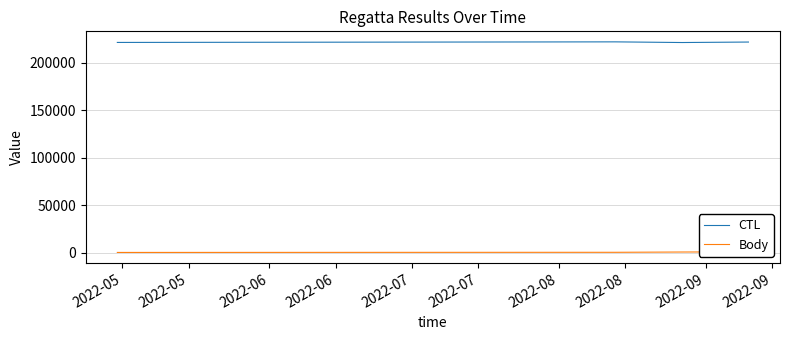

Which series has the widest spread of values?

CTL